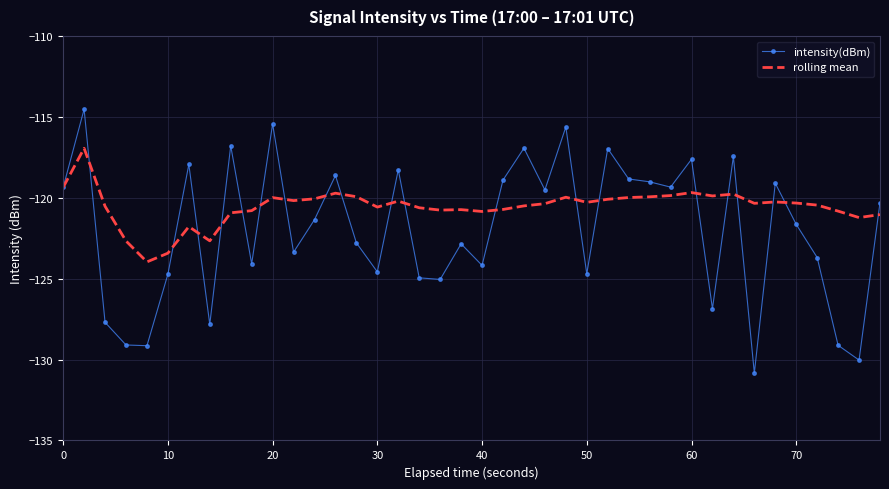

Which series has the widest spread of values?

intensity(dBm)